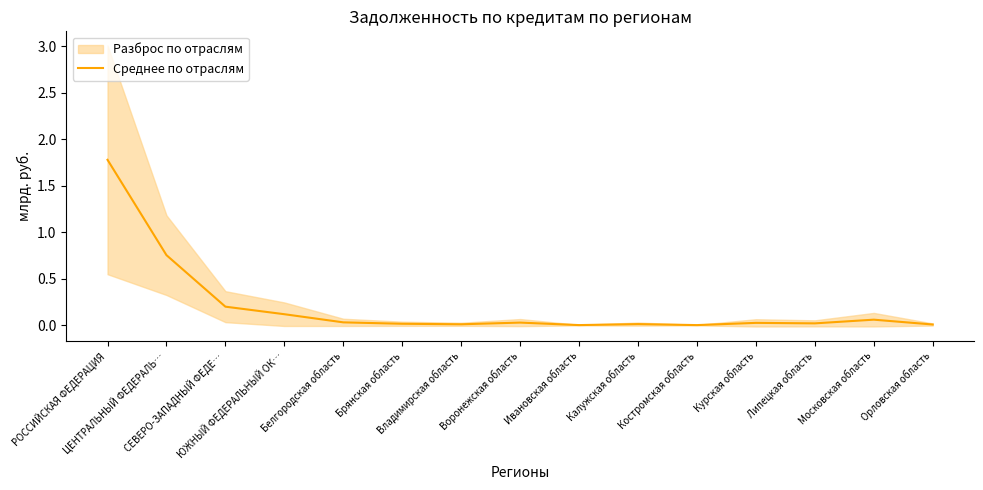

Reading left to right, list all the values displayed in this chart.

1.8	0.8	0.2	0.1	0.0	0.0	0.0	0.0	0.0	0.0	0.0	0.0	0.0	0.1	0.0